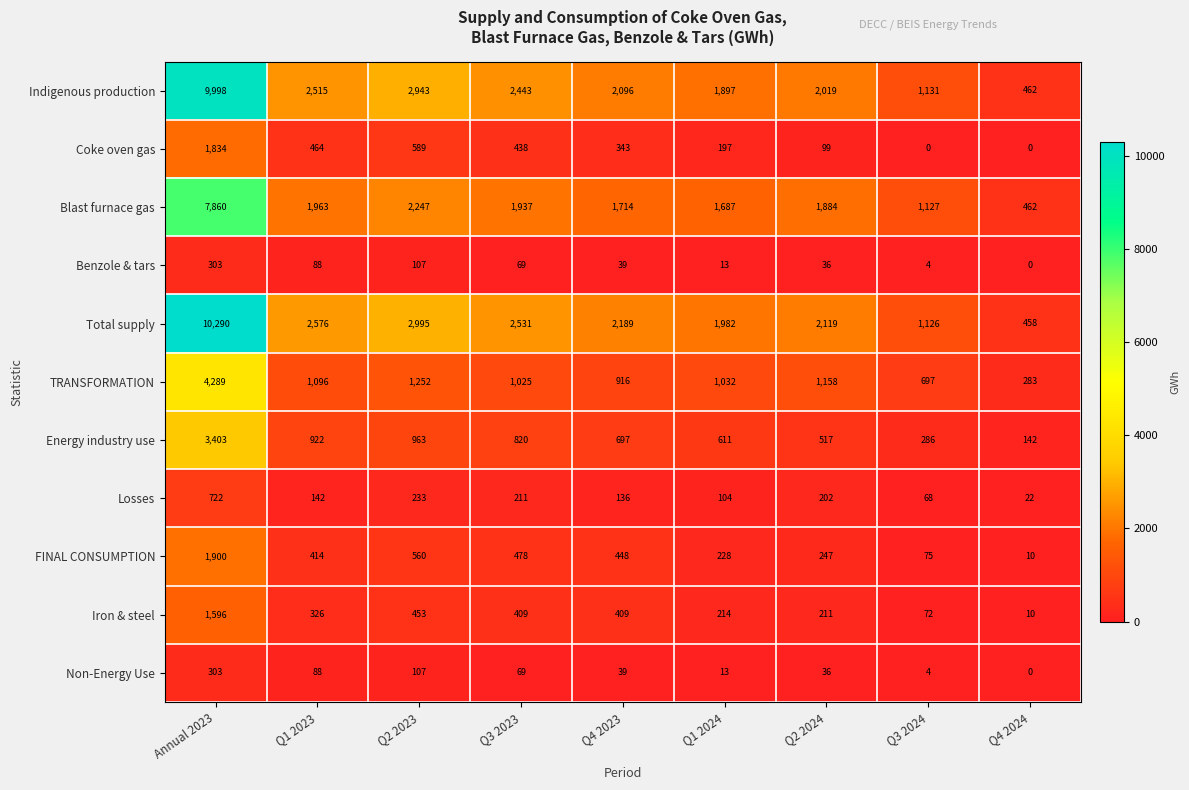

What is the difference between the TRANSFORMATION values at Q1 2024 and Q1 2023?

64